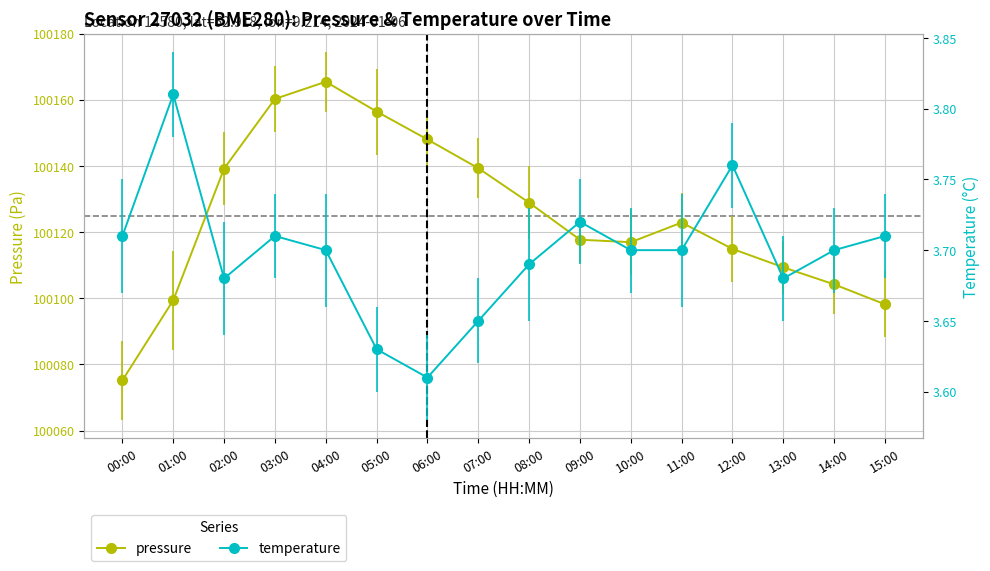

Reading left to right, what are all the values shown in this chart?

pressure: 00:00=100075.2	01:00=100099.4	02:00=100139.2	03:00=100160.2	04:00=100165.4	05:00=100156.4	06:00=100148.0	07:00=100139.3	08:00=100128.9	09:00=100117.7	10:00=100116.9	11:00=100122.9	12:00=100114.9	13:00=100109.3	14:00=100104.2	15:00=100098.2
temperature: 00:00=3.7	01:00=3.8	02:00=3.7	03:00=3.7	04:00=3.7	05:00=3.6	06:00=3.6	07:00=3.6	08:00=3.7	09:00=3.7	10:00=3.7	11:00=3.7	12:00=3.8	13:00=3.7	14:00=3.7	15:00=3.7